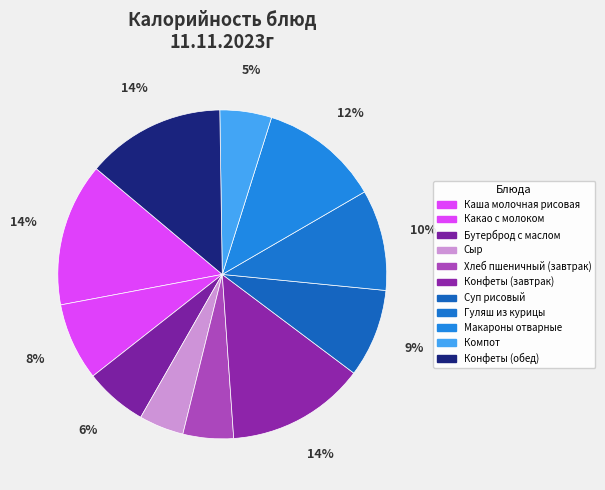

To the nearest percent, what percentage of the pie is Хлеб пшеничный (завтрак)?

5%